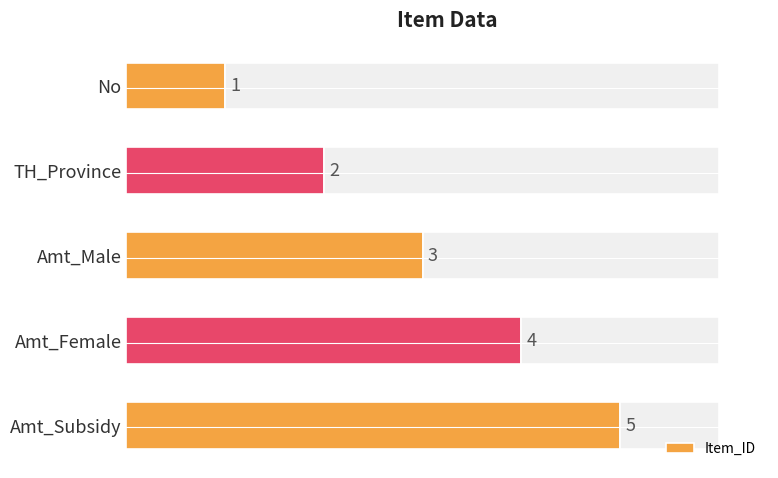

Rank the categories by Item_ID value from lowest to highest.

No, TH_Province, Amt_Male, Amt_Female, Amt_Subsidy